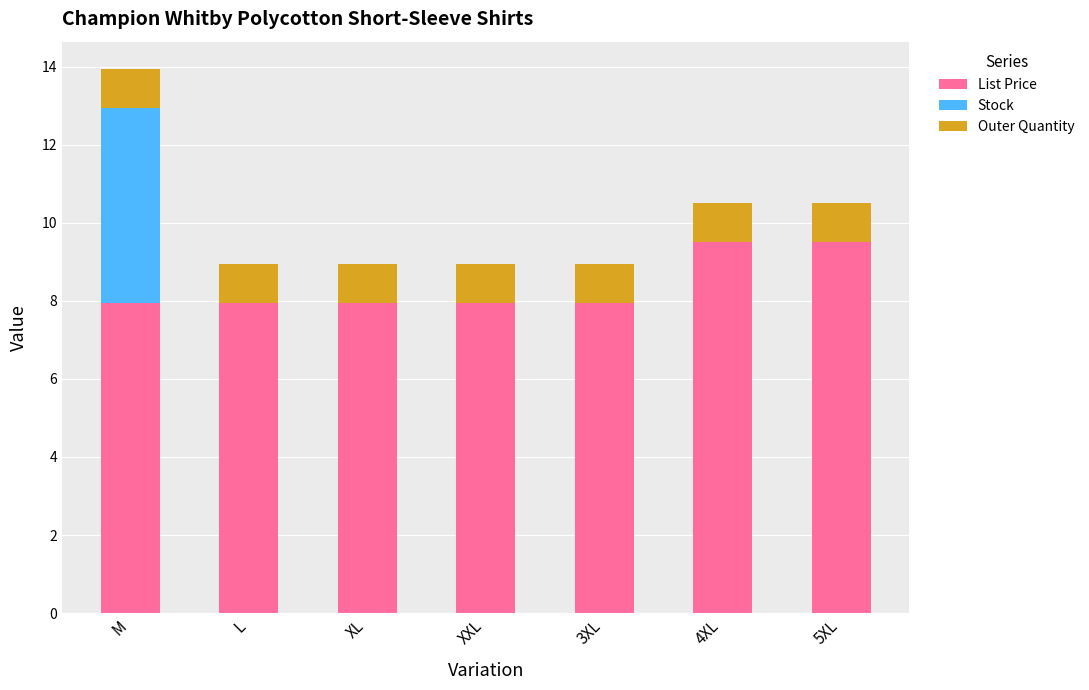

The value of List Price at L is 8.0. True or false?

True